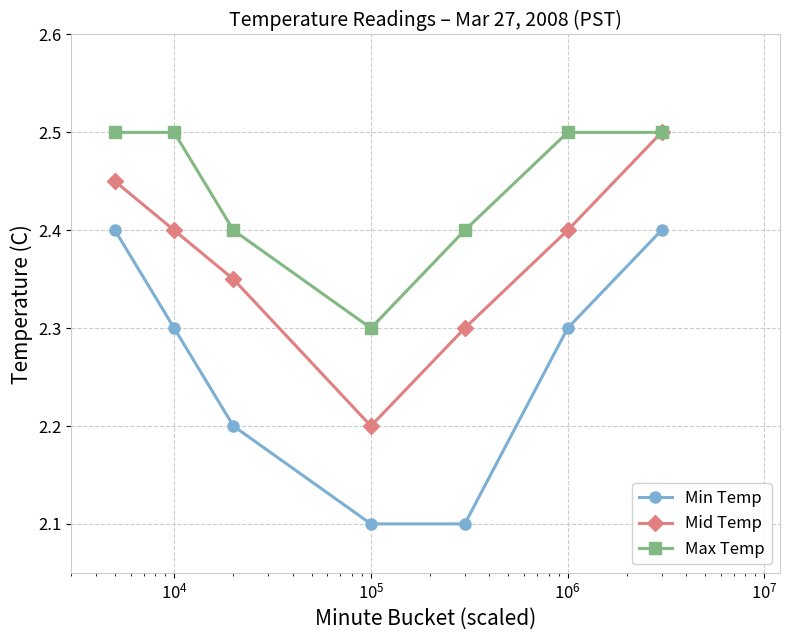

True or false: Min Temp and Mid Temp intersect in this chart.

False